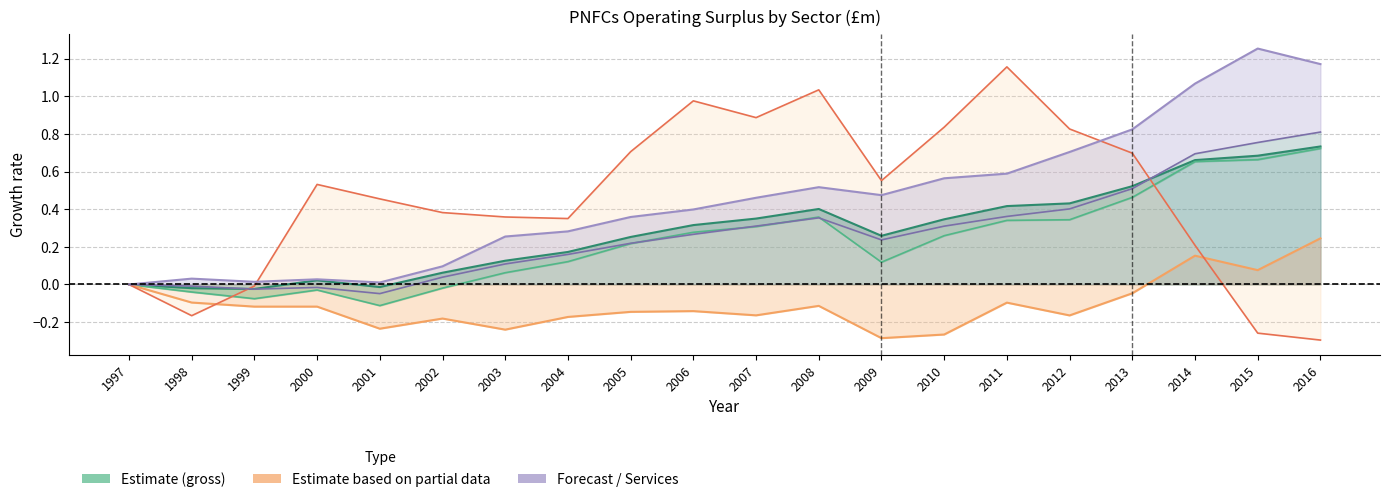

At 2010, list the series in order from smallest to largest.

Manufacturing gross operating surplus, PNFCs net operating surplus, Non-UKCS PNFCs gross operating surplus, PNFCs gross operating surplus, Service sector gross operating surplus, UKCS gross operating surplus